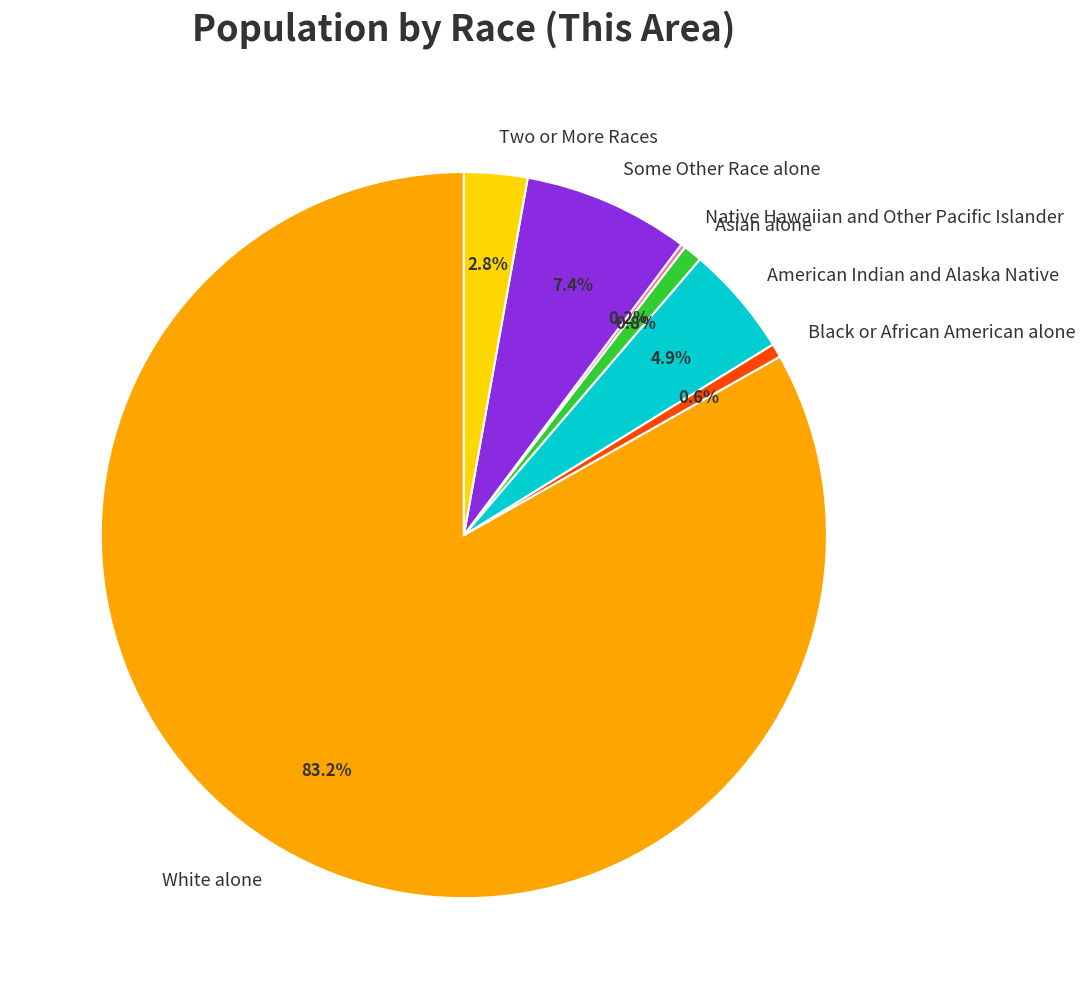

Is Some Other Race alone the majority of the pie?

No